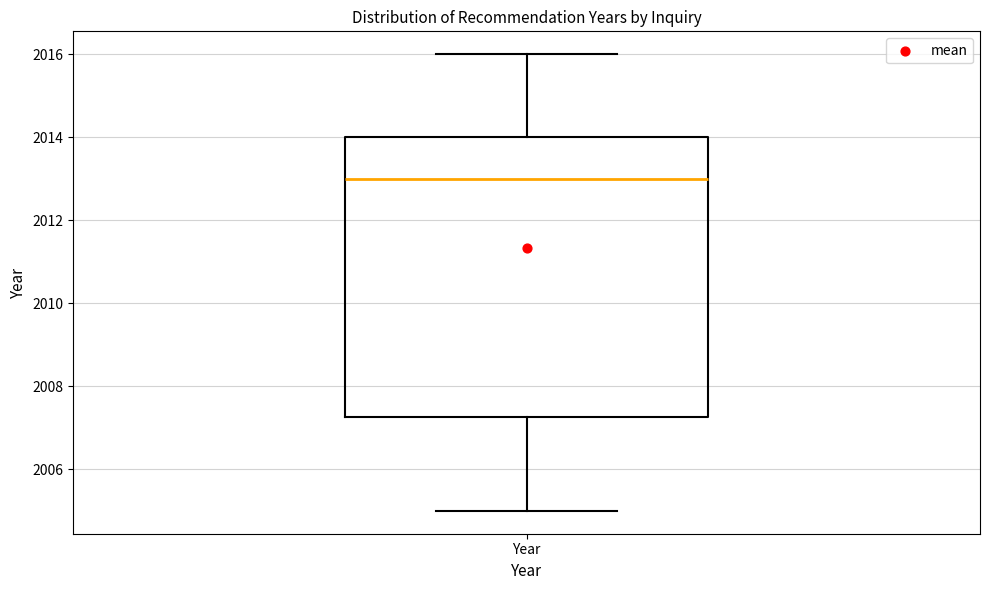

Where does the lower whisker of the box for Year end on the y-axis? The values are not printed on the chart, so give them approximately, as read against the axis.

2005.0